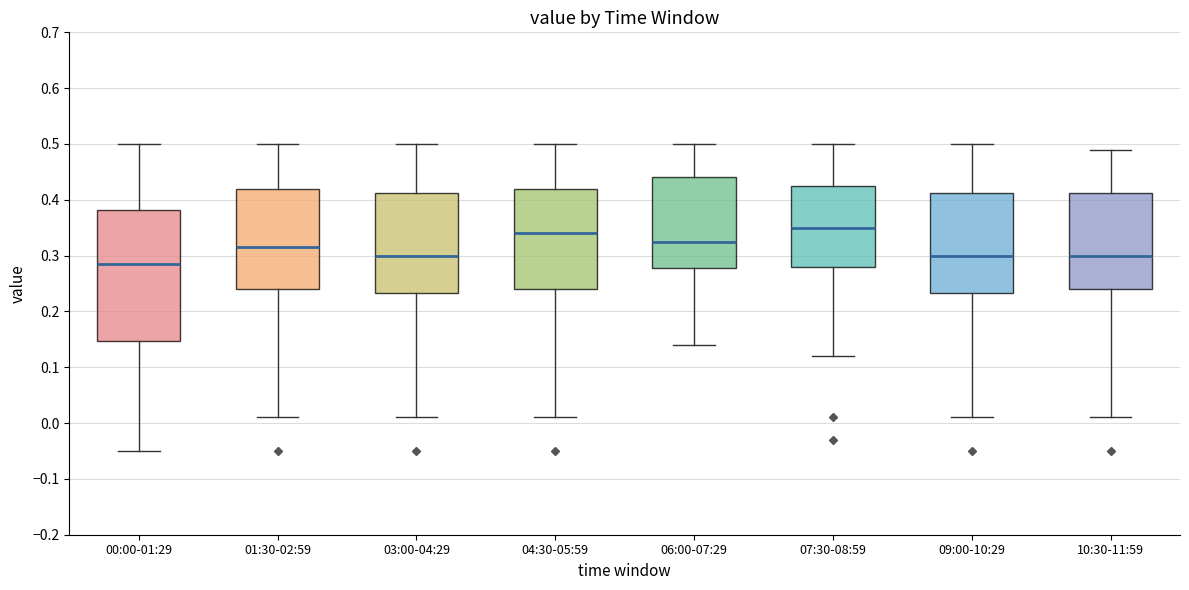

Reading left to right, transcribe this box plot: for each box, give where its median line is, the range the box spans, and where its two whiskers end, as read against the y-axis. The values are not printed on the chart, so give them approximately, as read against the axis.

00:00-01:29: median 0.29, box 0.15 to 0.38, whiskers -0.05 to 0.50
01:30-02:59: median 0.32, box 0.24 to 0.42, whiskers 0.01 to 0.50
03:00-04:29: median 0.30, box 0.23 to 0.41, whiskers 0.01 to 0.50
04:30-05:59: median 0.34, box 0.24 to 0.42, whiskers 0.01 to 0.50
06:00-07:29: median 0.33, box 0.28 to 0.44, whiskers 0.14 to 0.50
07:30-08:59: median 0.35, box 0.28 to 0.43, whiskers 0.12 to 0.50
09:00-10:29: median 0.30, box 0.23 to 0.41, whiskers 0.01 to 0.50
10:30-11:59: median 0.30, box 0.24 to 0.41, whiskers 0.01 to 0.49